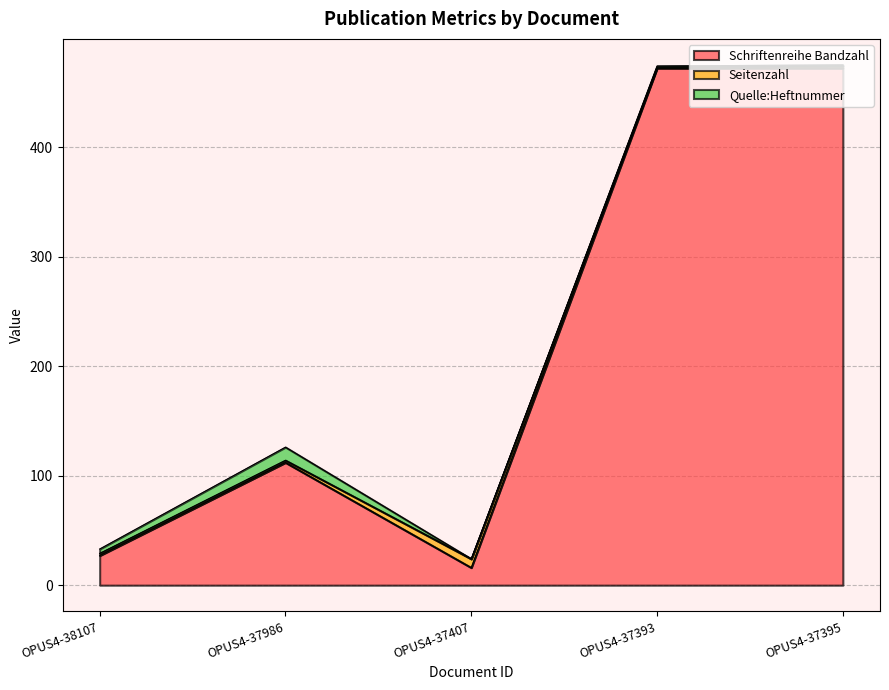

Between OPUS4-37395 and OPUS4-38107, which is larger?

OPUS4-37395